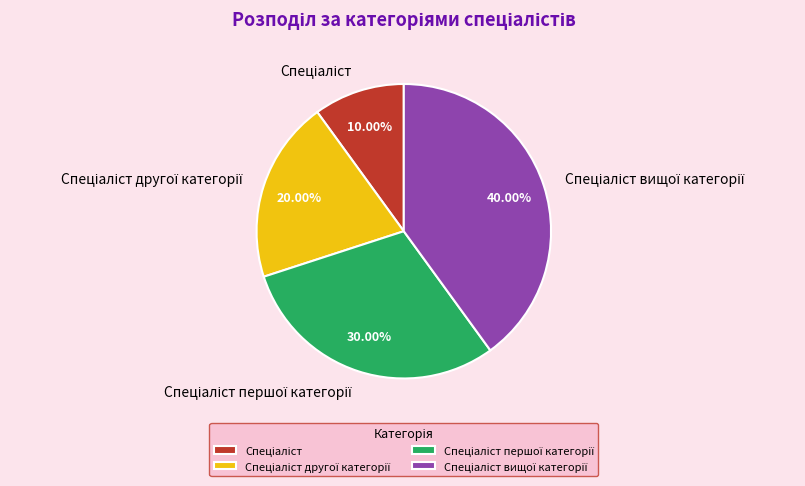

How many slices are in this pie chart?

4